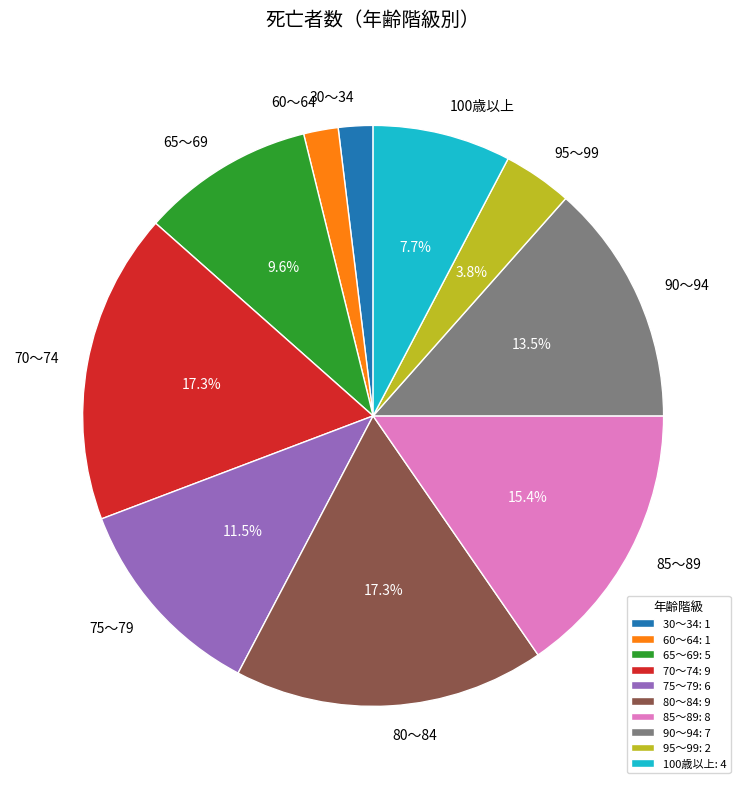

Is the sum of 70～74 and 100歳以上 greater than half?

No